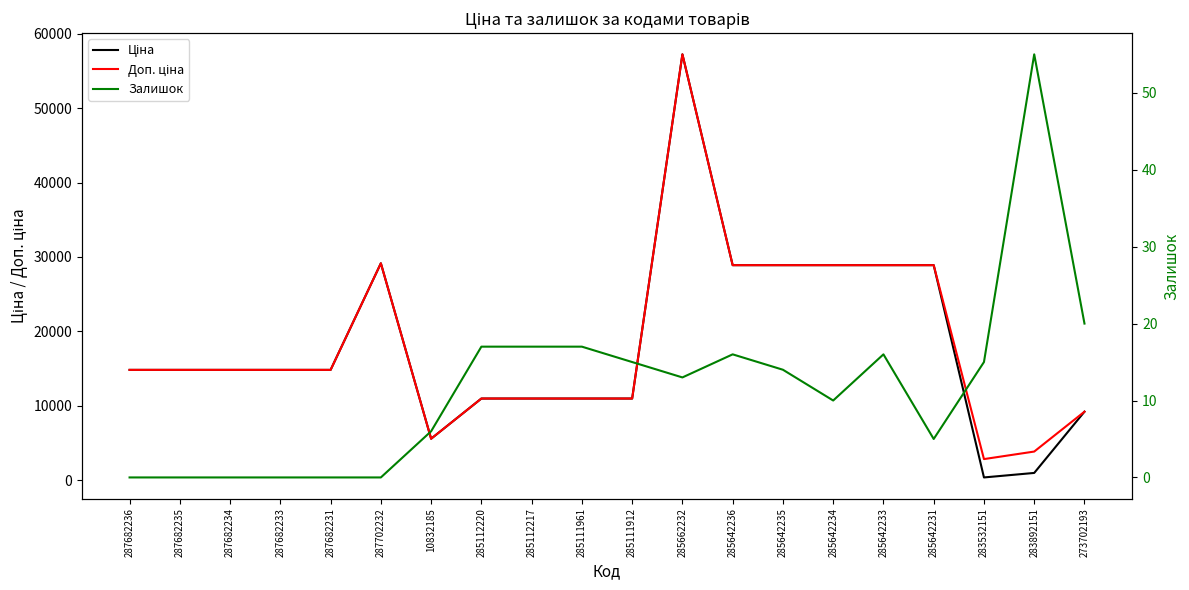

Reading right to left, extract all data points from this chart.

Ціна: 9196.3	958.4	352.6	28901.7	28901.7	28901.7	28901.7	28901.7	57258.0	10964.4	10964.4	10964.4	10964.4	5560.3	29152.3	14817.6	14817.6	14817.6	14817.6	14817.6
Доп. ціна: 9196.3	3833.8	2821.2	28901.7	28901.7	28901.7	28901.7	28901.7	57258.0	10964.4	10964.4	10964.4	10964.4	5560.3	29152.3	14817.6	14817.6	14817.6	14817.6	14817.6
Залишок: 20.0	55.0	15.0	5.0	16.0	10.0	14.0	16.0	13.0	15.0	17.0	17.0	17.0	6.0	0.0	0.0	0.0	0.0	0.0	0.0